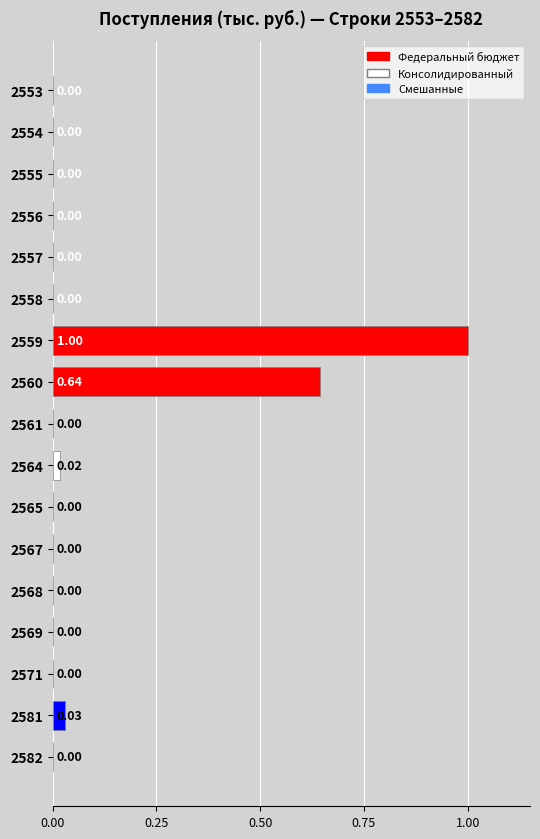

Between 2569 and 2568, which is larger?

2569